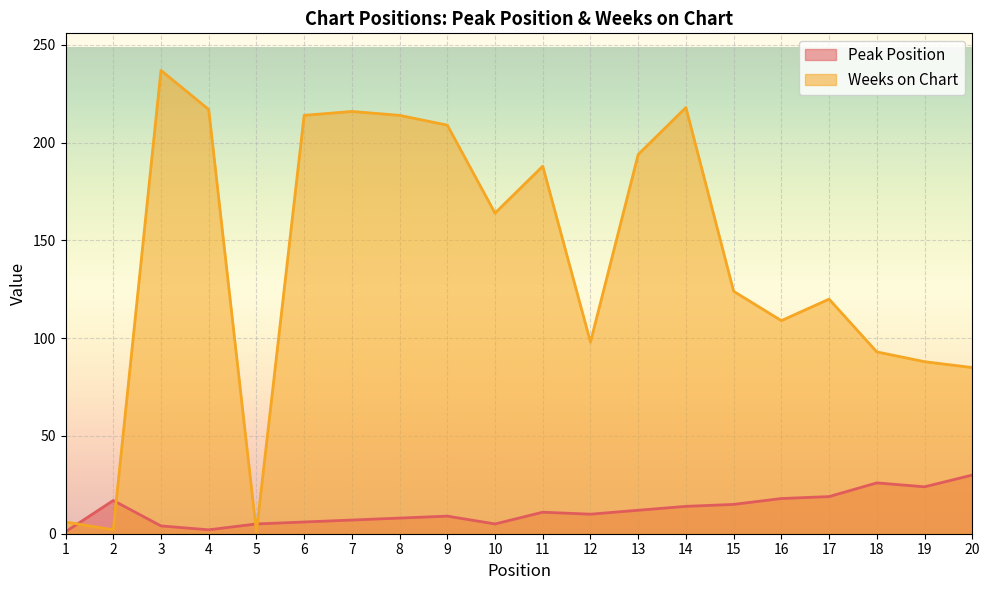

What is the maximum value shown in the chart?

237